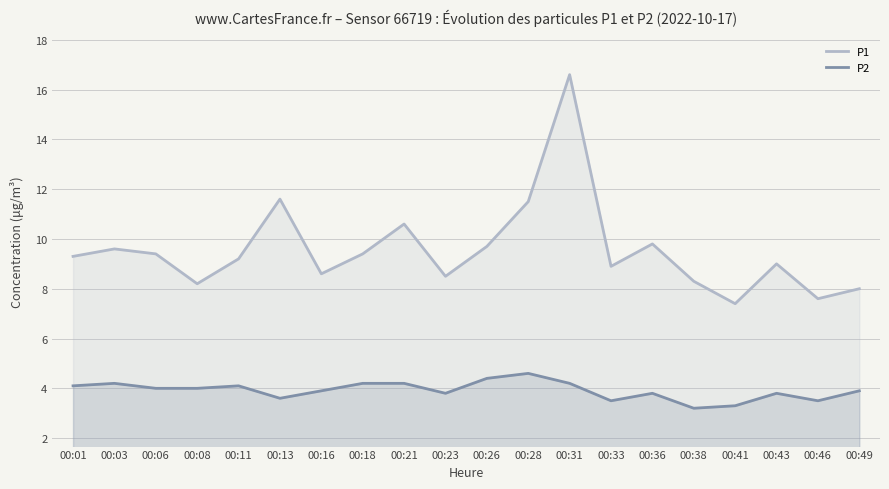

True or false: P1 and P2 intersect in this chart.

False